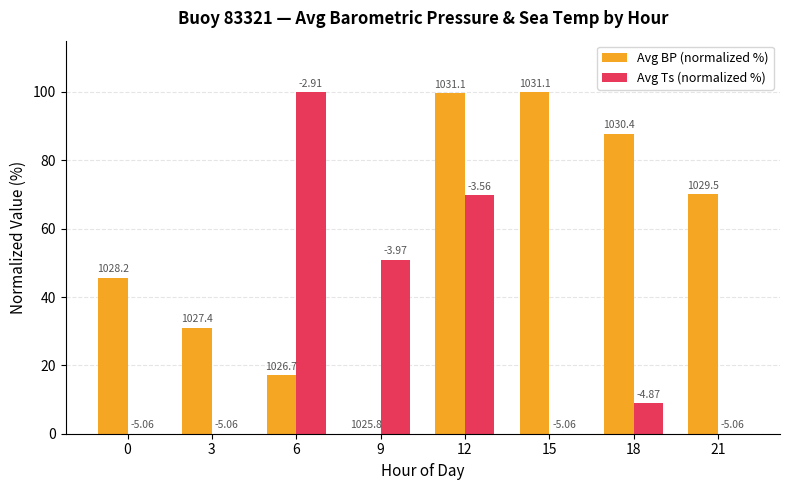

What are all the series names shown in the legend?

Avg BP (normalized %), Avg Ts (normalized %)